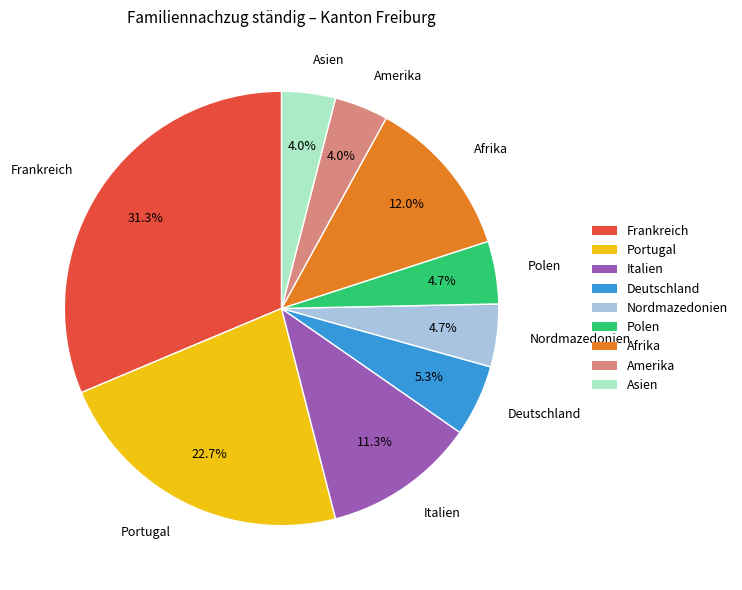

Does Amerika account for over 50% of the chart?

No